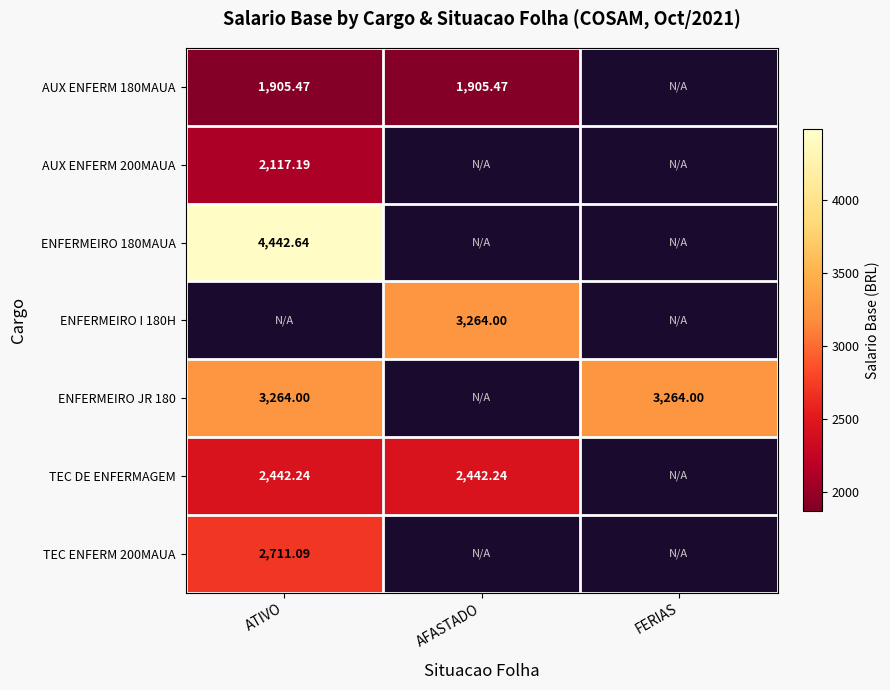

What is the smallest value displayed?

1905.5